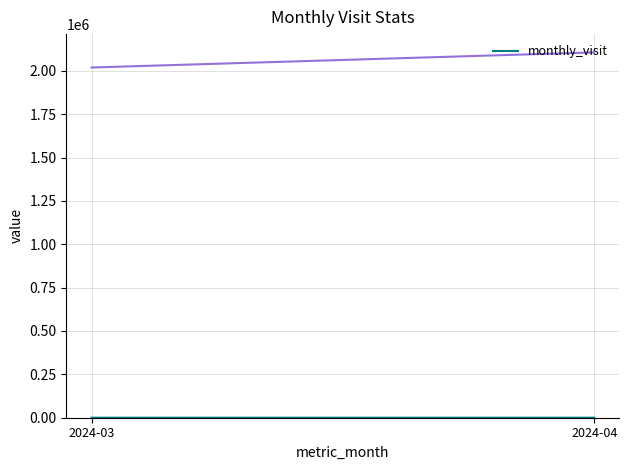

Reading left to right, list all the values displayed in this chart.

2024-03=79	2024-04=19